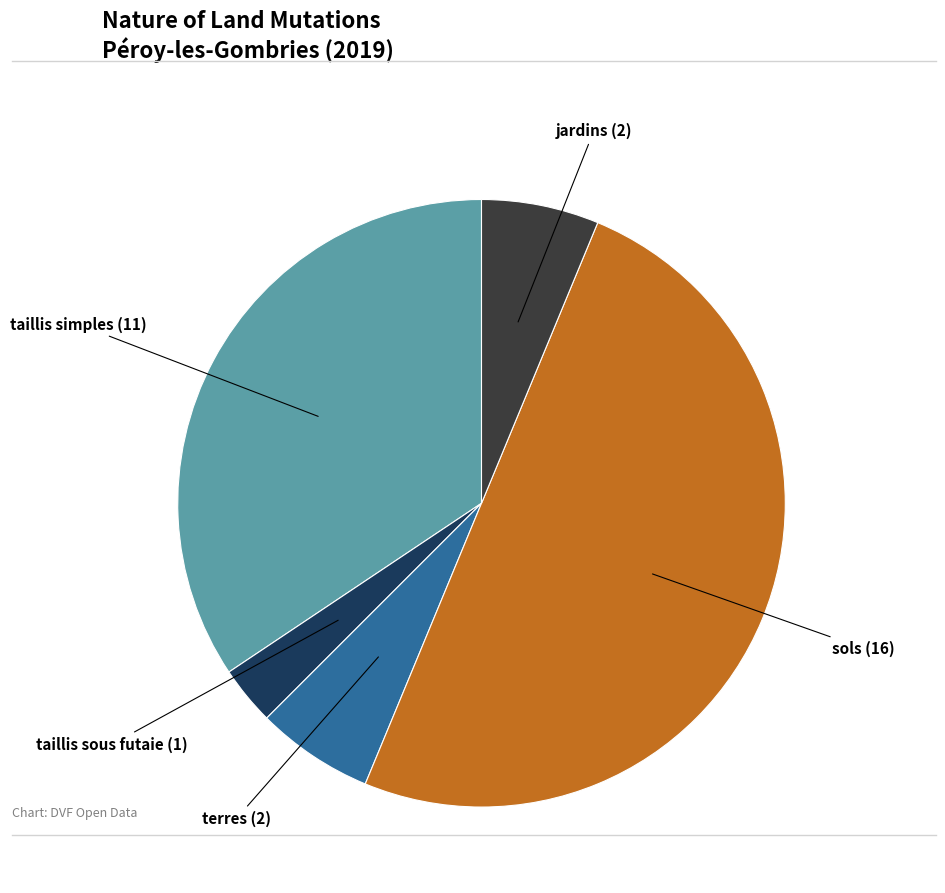

How many segments does this pie chart have?

5